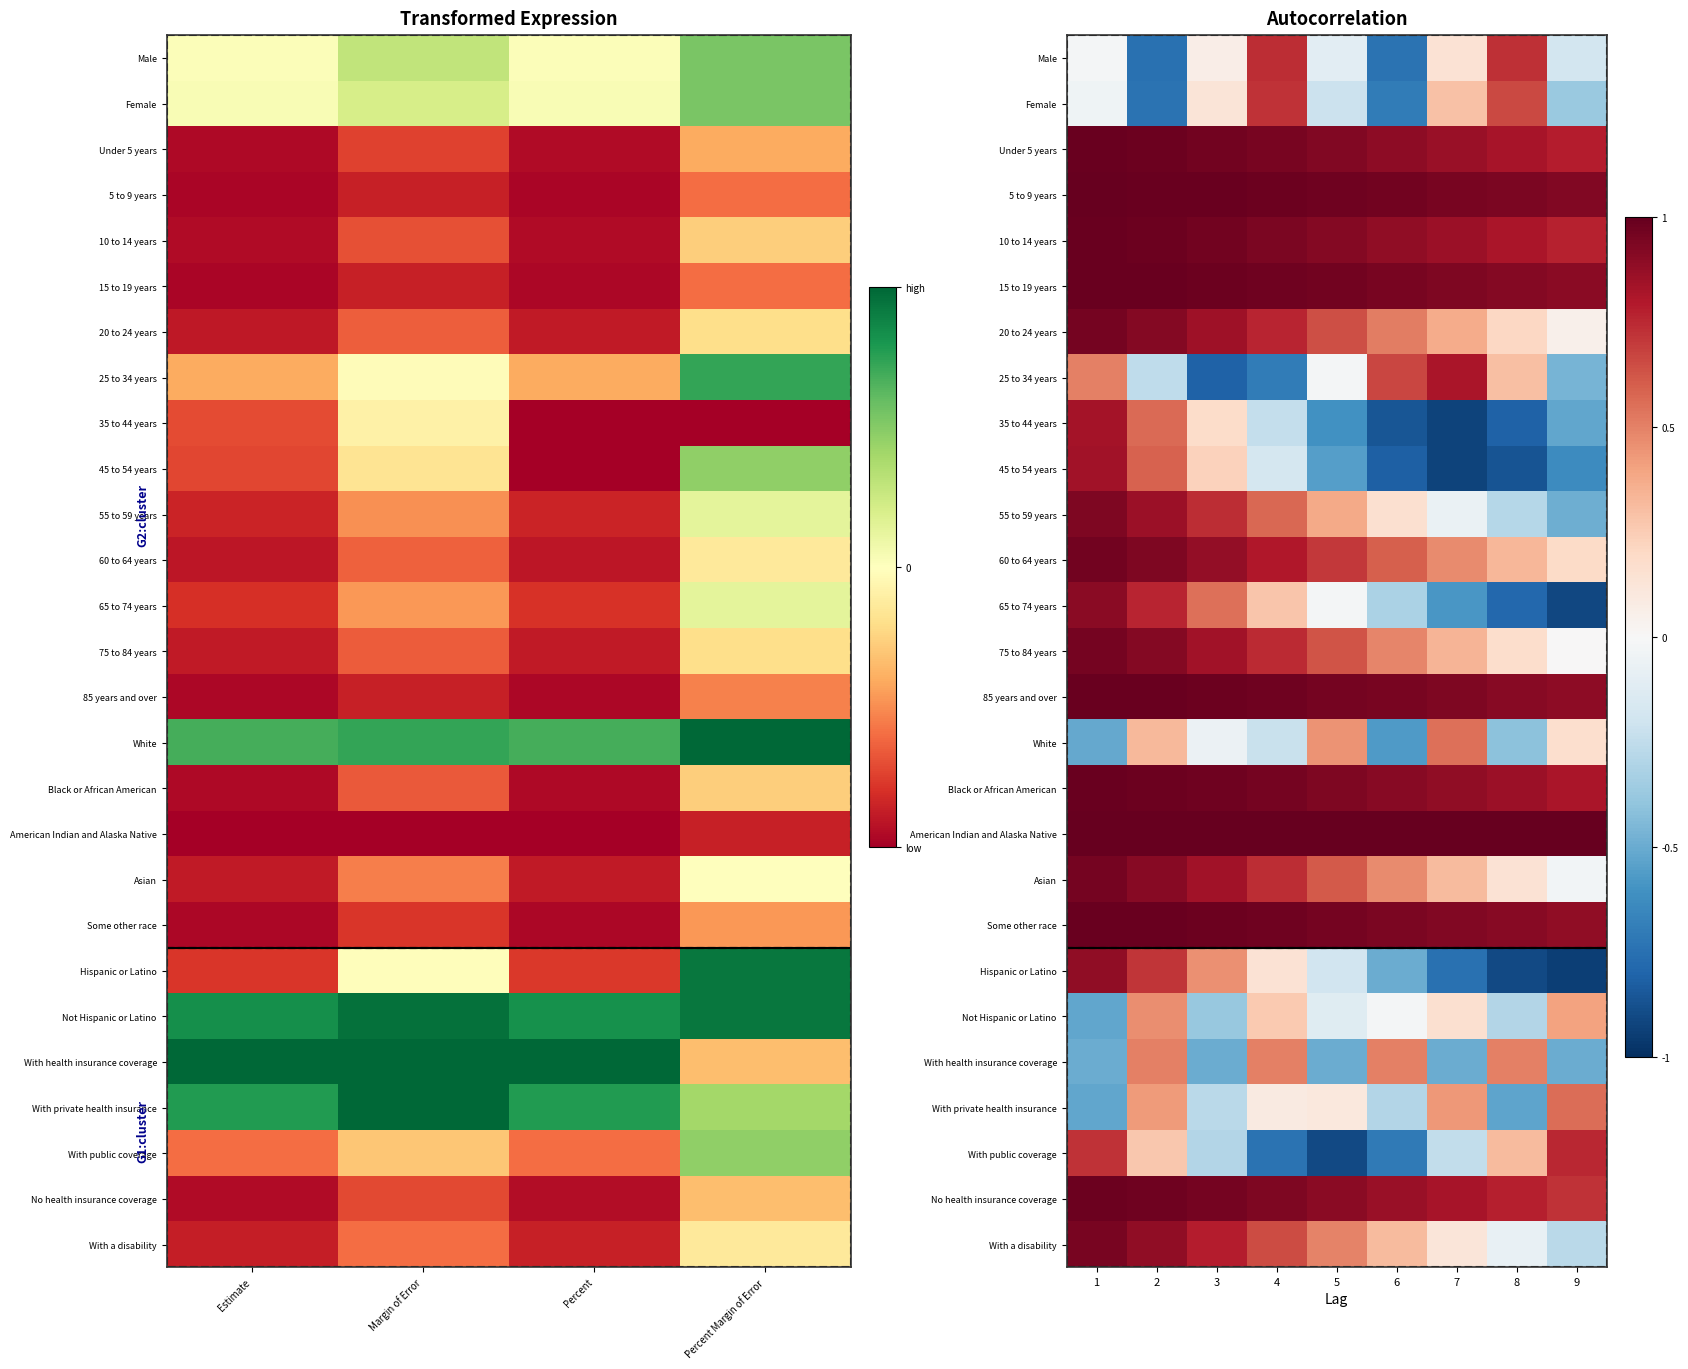

At how many categories does at least one series exceed 0?

9